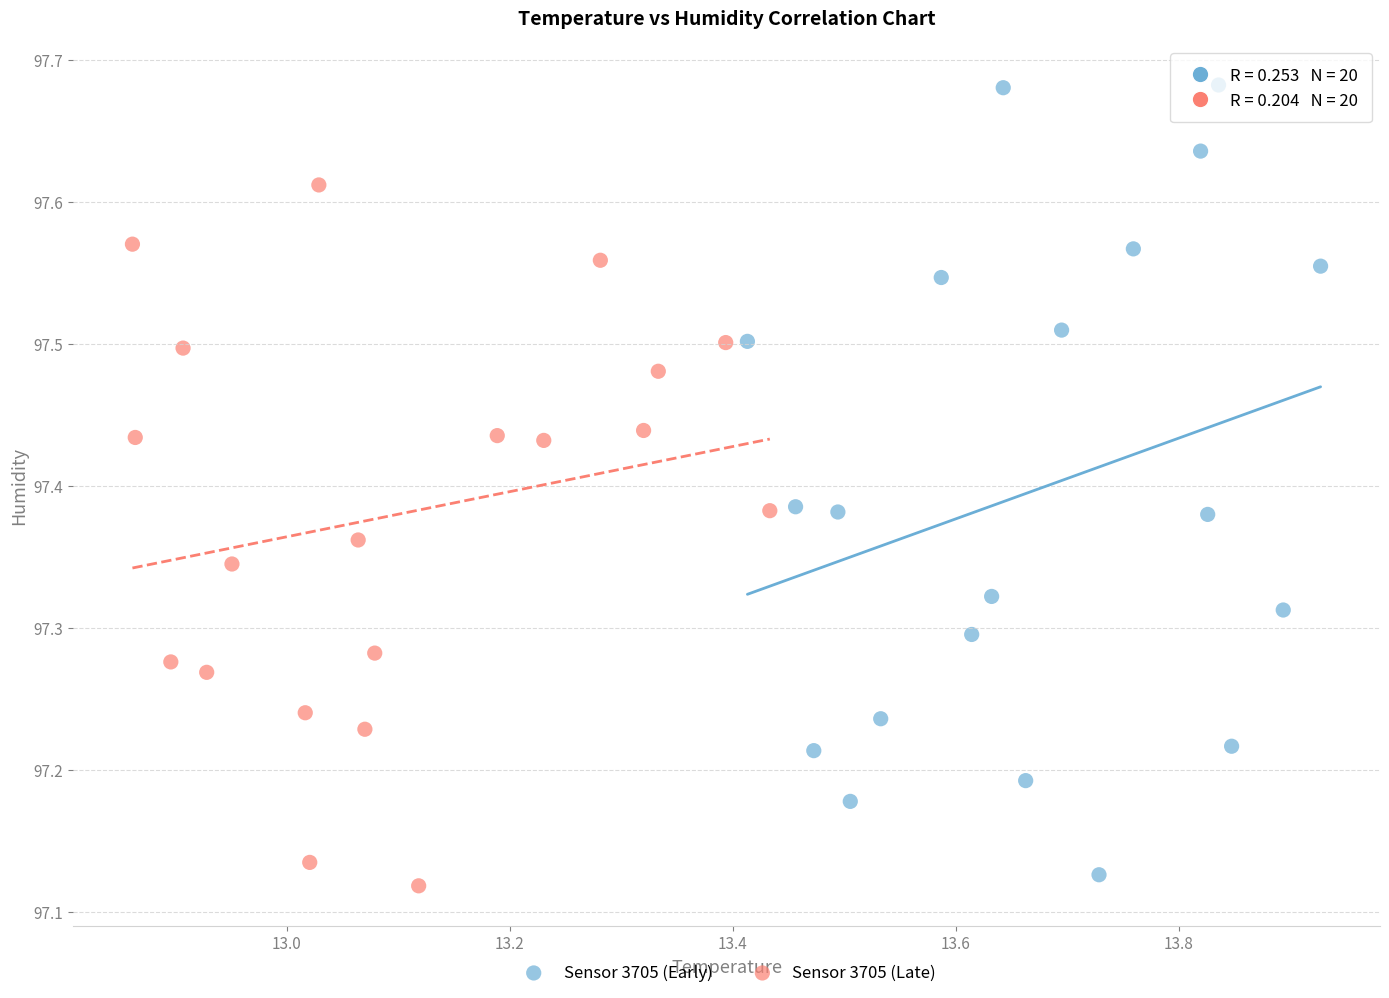

Which series reaches the maximum Y coordinate?

Sensor 3705 (Early)